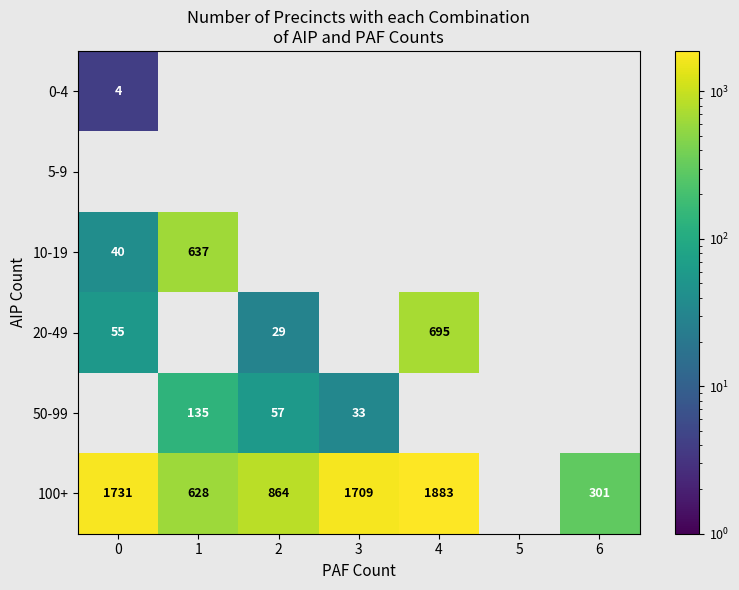

The 100+ series shows 1731 at 0. True or false?

True